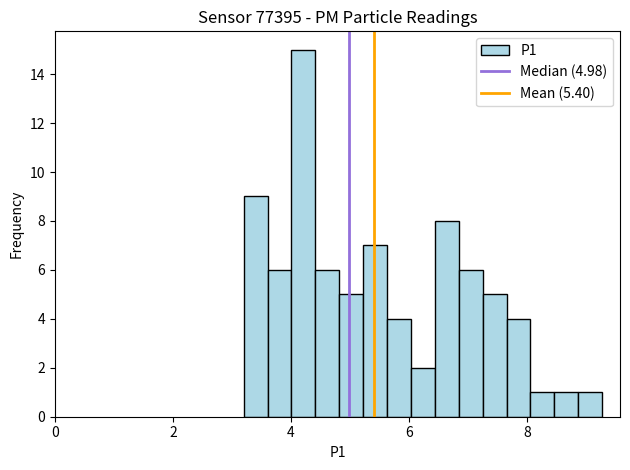

Around what value on the x-axis is the tallest bar? Give the approximate position of its centre, as read against the axis.

4.2